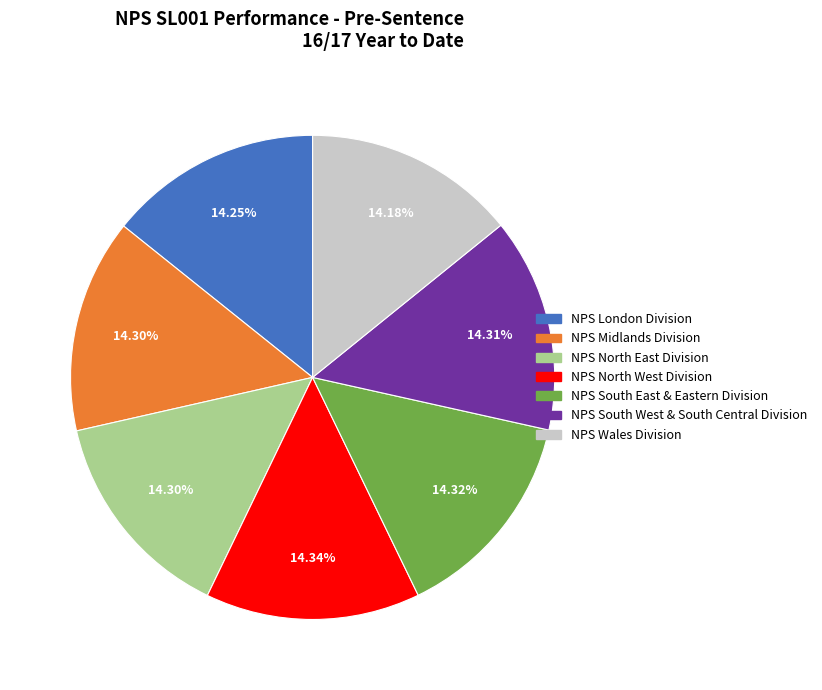

Is it true that NPS Midlands Division is 14% of the pie?

True